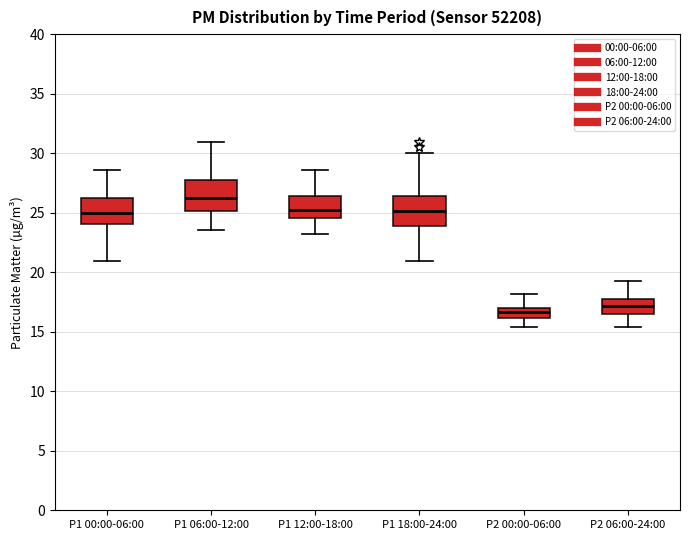

Which box has the lowest median line?

P2 00:00-06:00